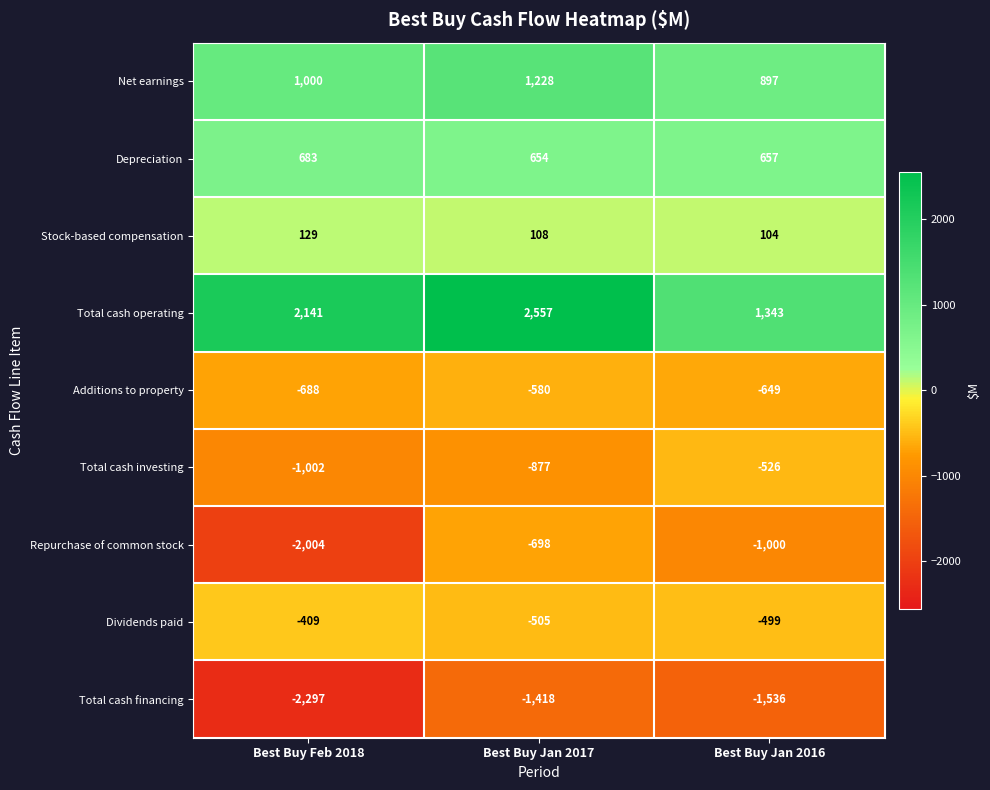

Which series changed the most between Best Buy Feb 2018 and Best Buy Jan 2017?

Repurchase of common stock